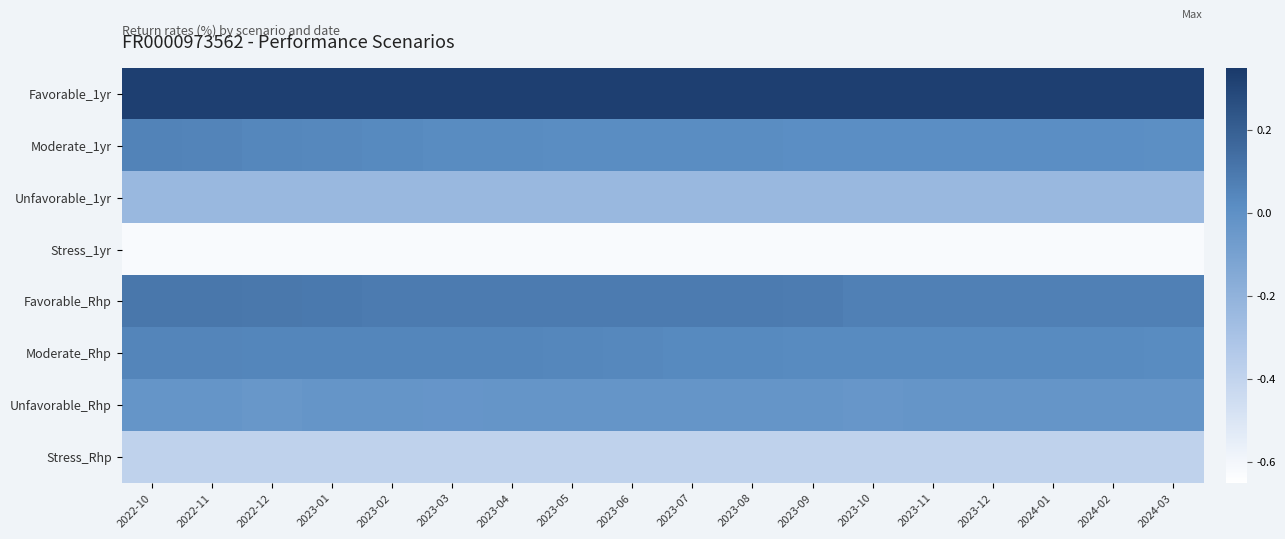

Reading left to right, list all the values displayed in this chart.

Favorable_1yr: 2022-10=0.3	2022-11=0.3	2022-12=0.3	2023-01=0.3	2023-02=0.3	2023-03=0.3	2023-04=0.3	2023-05=0.3	2023-06=0.3	2023-07=0.3	2023-08=0.3	2023-09=0.3	2023-10=0.3	2023-11=0.3	2023-12=0.3	2024-01=0.3	2024-02=0.3	2024-03=0.3
Moderate_1yr: 2022-10=0.1	2022-11=0.1	2022-12=0.0	2023-01=0.0	2023-02=0.0	2023-03=0.0	2023-04=0.0	2023-05=0.0	2023-06=0.0	2023-07=0.0	2023-08=0.0	2023-09=0.0	2023-10=0.0	2023-11=0.0	2023-12=0.0	2024-01=0.0	2024-02=0.0	2024-03=0.0
Unfavorable_1yr: 2022-10=-0.2	2022-11=-0.2	2022-12=-0.2	2023-01=-0.2	2023-02=-0.2	2023-03=-0.2	2023-04=-0.2	2023-05=-0.2	2023-06=-0.2	2023-07=-0.2	2023-08=-0.2	2023-09=-0.2	2023-10=-0.2	2023-11=-0.2	2023-12=-0.2	2024-01=-0.2	2024-02=-0.2	2024-03=-0.2
Stress_1yr: 2022-10=-0.6	2022-11=-0.6	2022-12=-0.6	2023-01=-0.6	2023-02=-0.6	2023-03=-0.6	2023-04=-0.6	2023-05=-0.6	2023-06=-0.6	2023-07=-0.6	2023-08=-0.6	2023-09=-0.6	2023-10=-0.6	2023-11=-0.6	2023-12=-0.6	2024-01=-0.6	2024-02=-0.6	2024-03=-0.6
Favorable_Rhp: 2022-10=0.1	2022-11=0.1	2022-12=0.1	2023-01=0.1	2023-02=0.1	2023-03=0.1	2023-04=0.1	2023-05=0.1	2023-06=0.1	2023-07=0.1	2023-08=0.1	2023-09=0.1	2023-10=0.1	2023-11=0.1	2023-12=0.1	2024-01=0.1	2024-02=0.1	2024-03=0.1
Moderate_Rhp: 2022-10=0.1	2022-11=0.0	2022-12=0.0	2023-01=0.0	2023-02=0.0	2023-03=0.0	2023-04=0.0	2023-05=0.0	2023-06=0.0	2023-07=0.0	2023-08=0.0	2023-09=0.0	2023-10=0.0	2023-11=0.0	2023-12=0.0	2024-01=0.0	2024-02=0.0	2024-03=0.0
Unfavorable_Rhp: 2022-10=-0.0	2022-11=-0.0	2022-12=-0.0	2023-01=-0.0	2023-02=-0.0	2023-03=-0.0	2023-04=-0.0	2023-05=-0.0	2023-06=-0.0	2023-07=-0.0	2023-08=-0.0	2023-09=-0.0	2023-10=-0.0	2023-11=-0.0	2023-12=-0.0	2024-01=-0.0	2024-02=-0.0	2024-03=-0.0
Stress_Rhp: 2022-10=-0.4	2022-11=-0.4	2022-12=-0.4	2023-01=-0.4	2023-02=-0.4	2023-03=-0.4	2023-04=-0.4	2023-05=-0.4	2023-06=-0.4	2023-07=-0.4	2023-08=-0.4	2023-09=-0.4	2023-10=-0.4	2023-11=-0.4	2023-12=-0.4	2024-01=-0.4	2024-02=-0.4	2024-03=-0.4